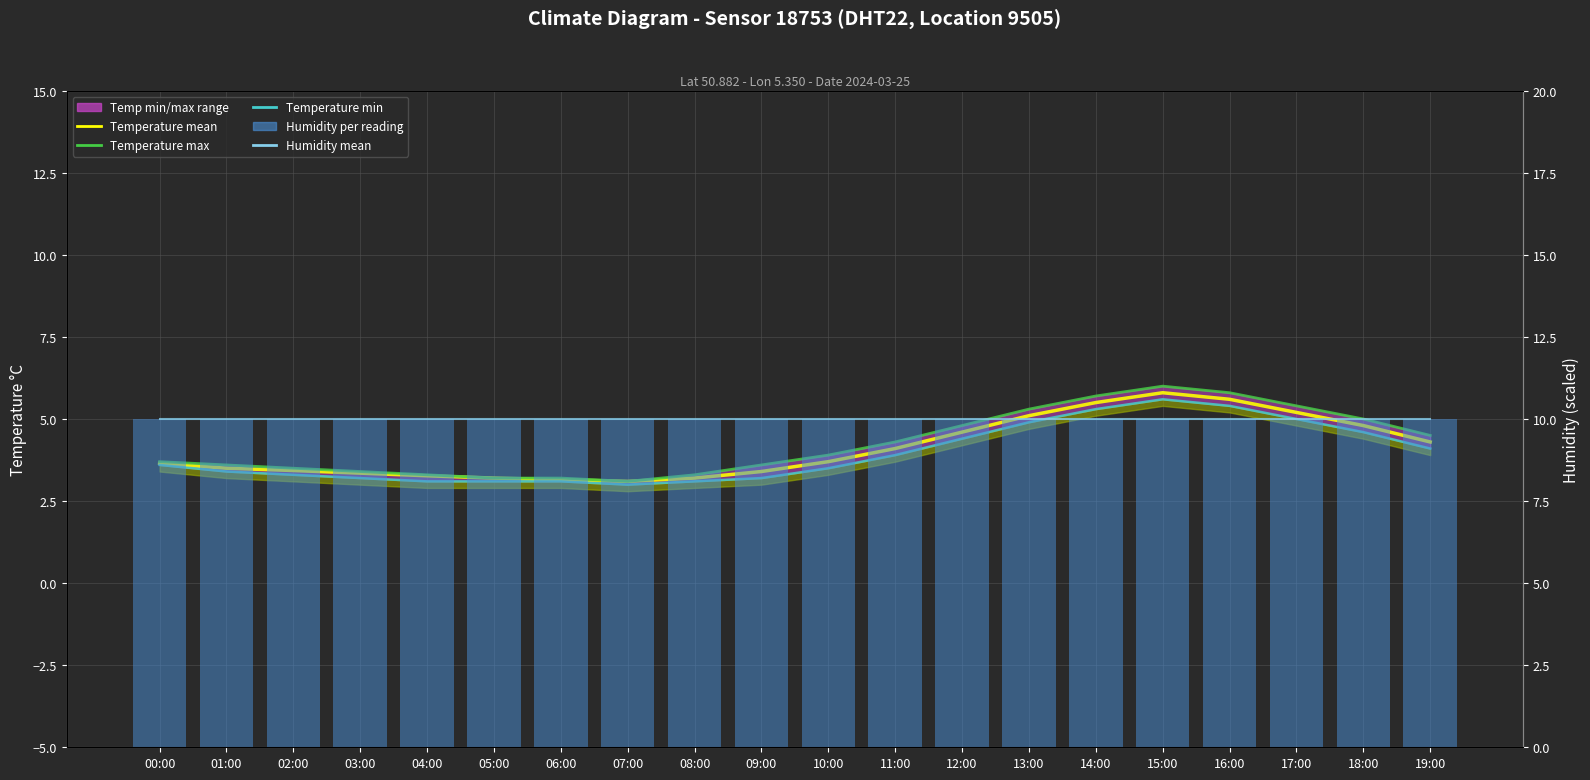

Rank the series by their maximum value, from lowest to highest.

Temperature min, Temperature mean, Temperature max, Humidity mean, Humidity per reading